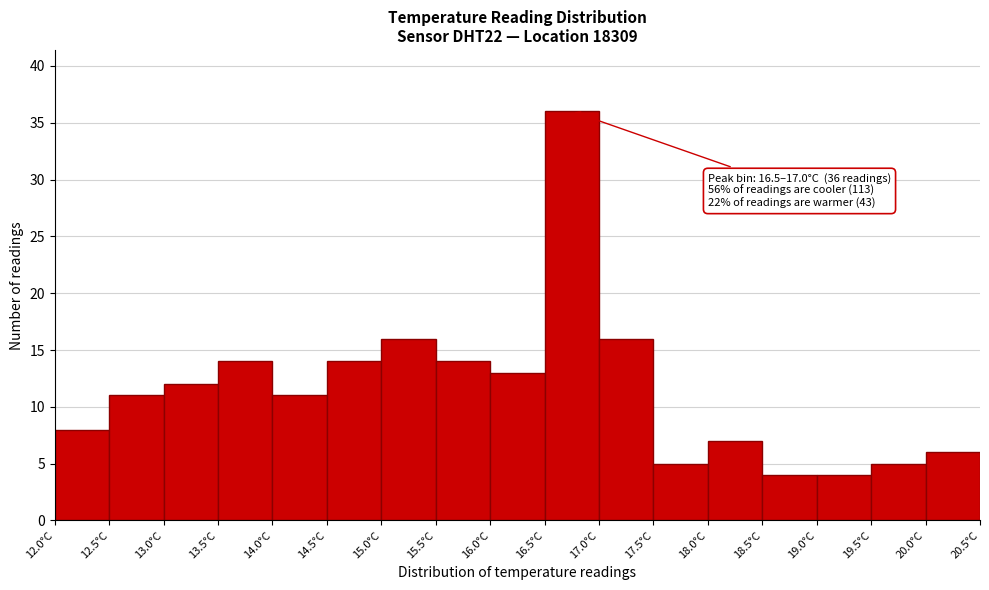

Which range on the x-axis has the tallest bar?

16.5 to 17.0